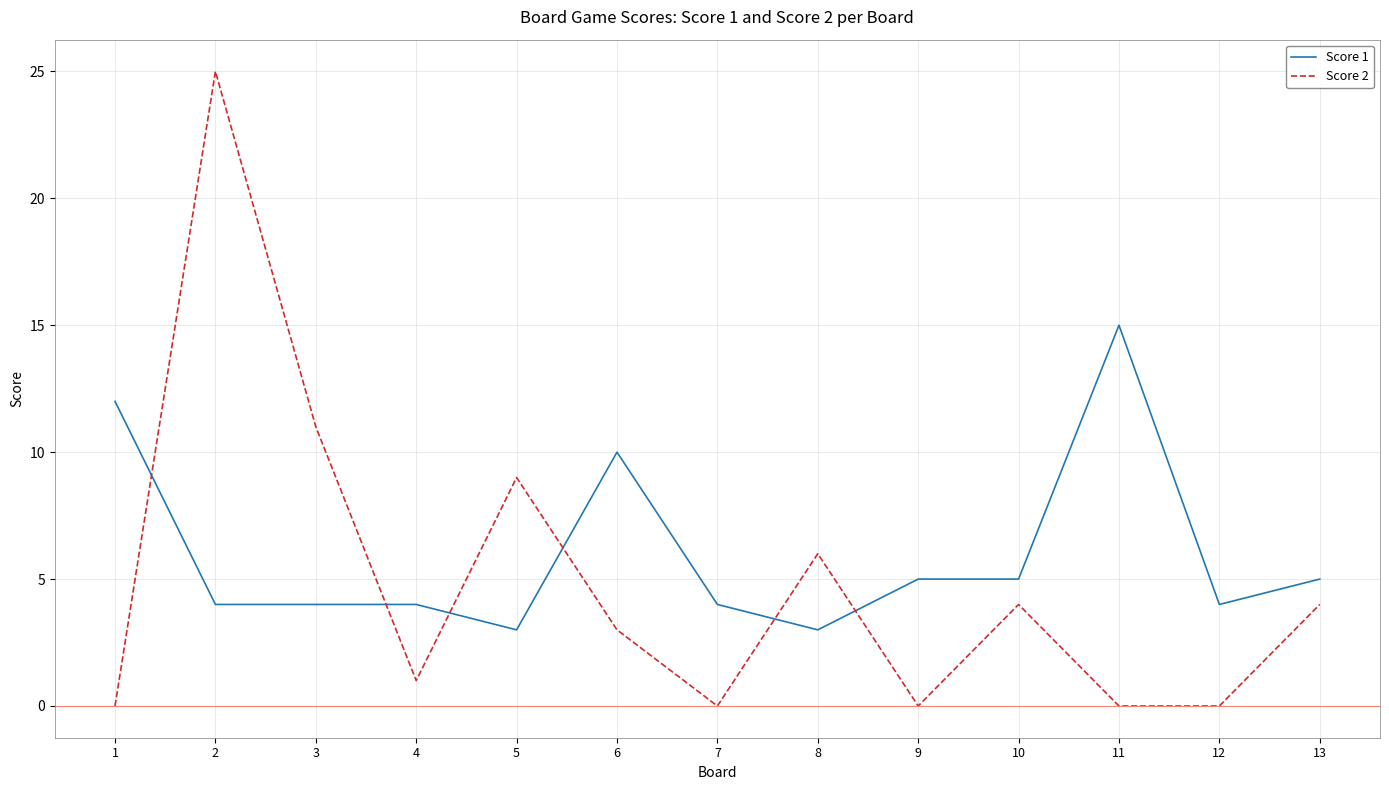

At which label does Score 1 reach its peak?

11